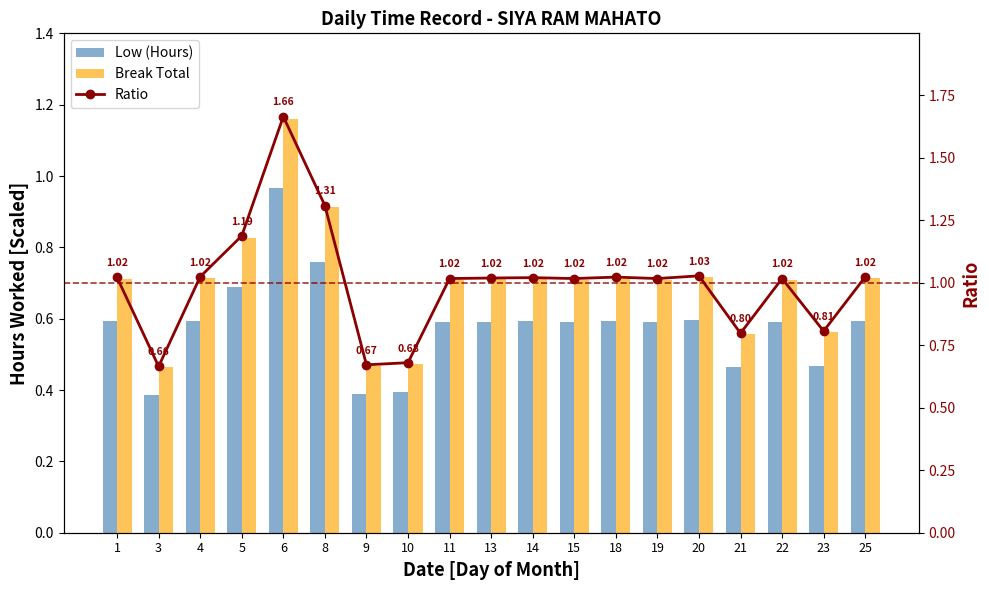

Between 8 and 3, which is larger?

8